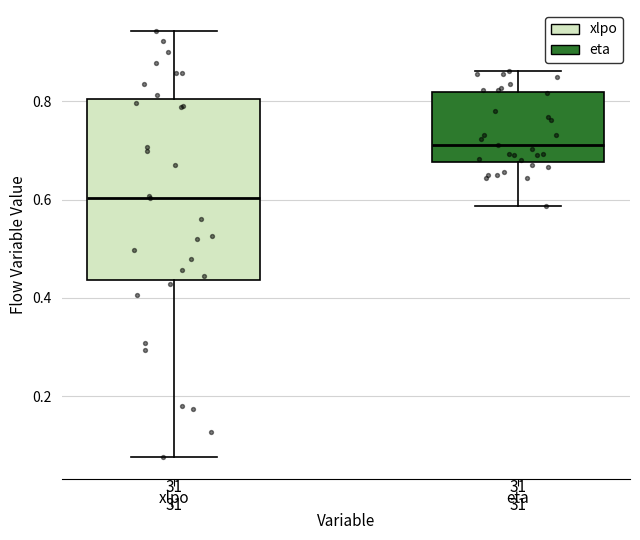

Which box has the highest median line?

eta